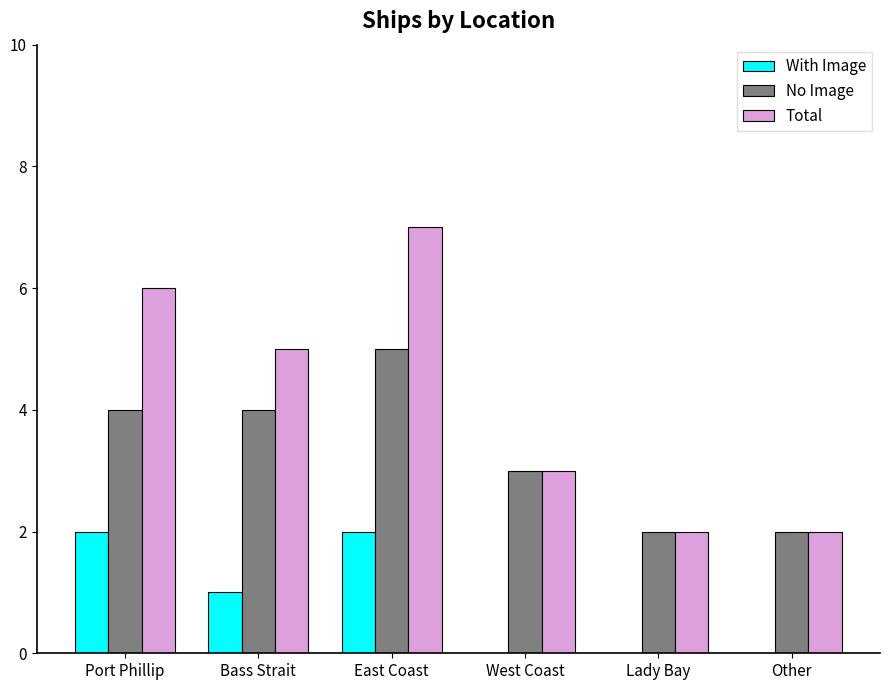

What are all the series names shown in the legend?

With Image, No Image, Total